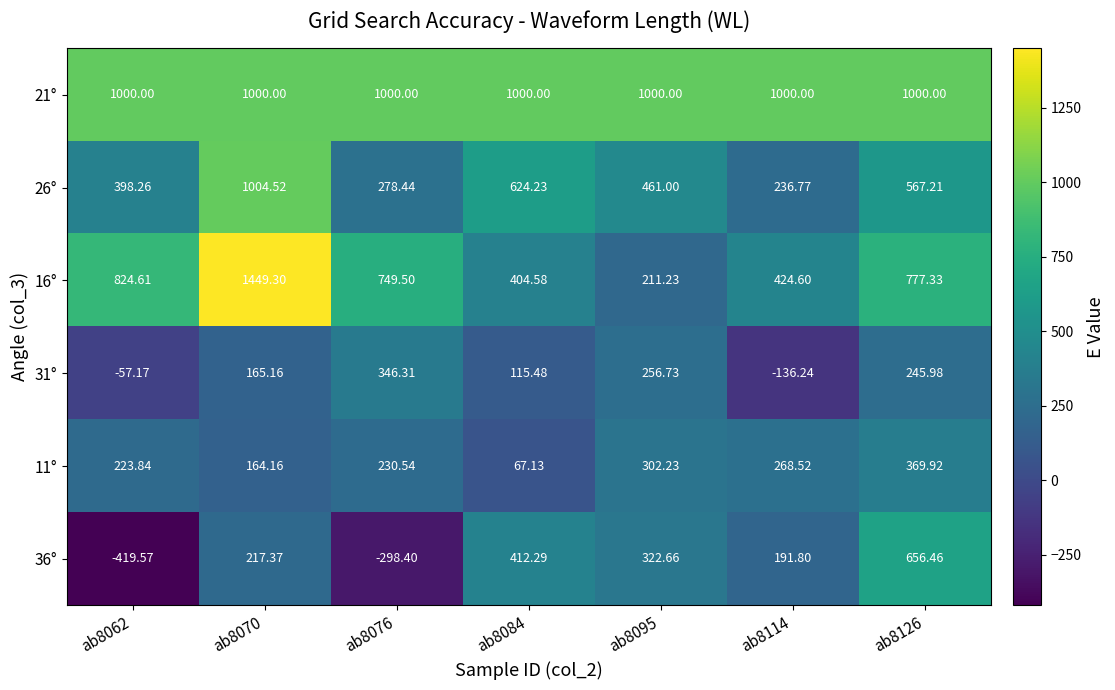

At how many categories does at least one series exceed 416?

7